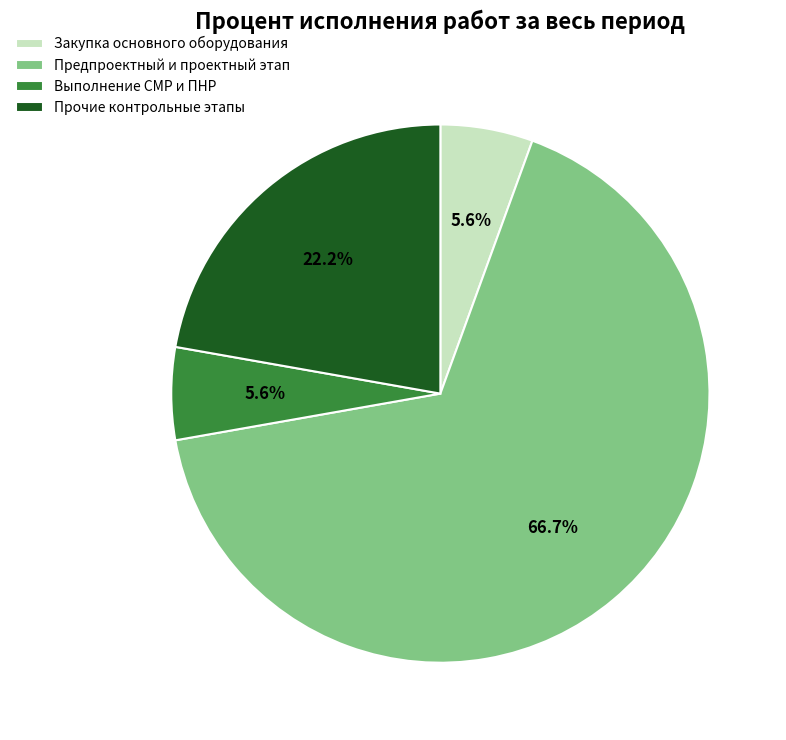

Which category has the biggest portion of the pie?

Предпроектный и проектный этап